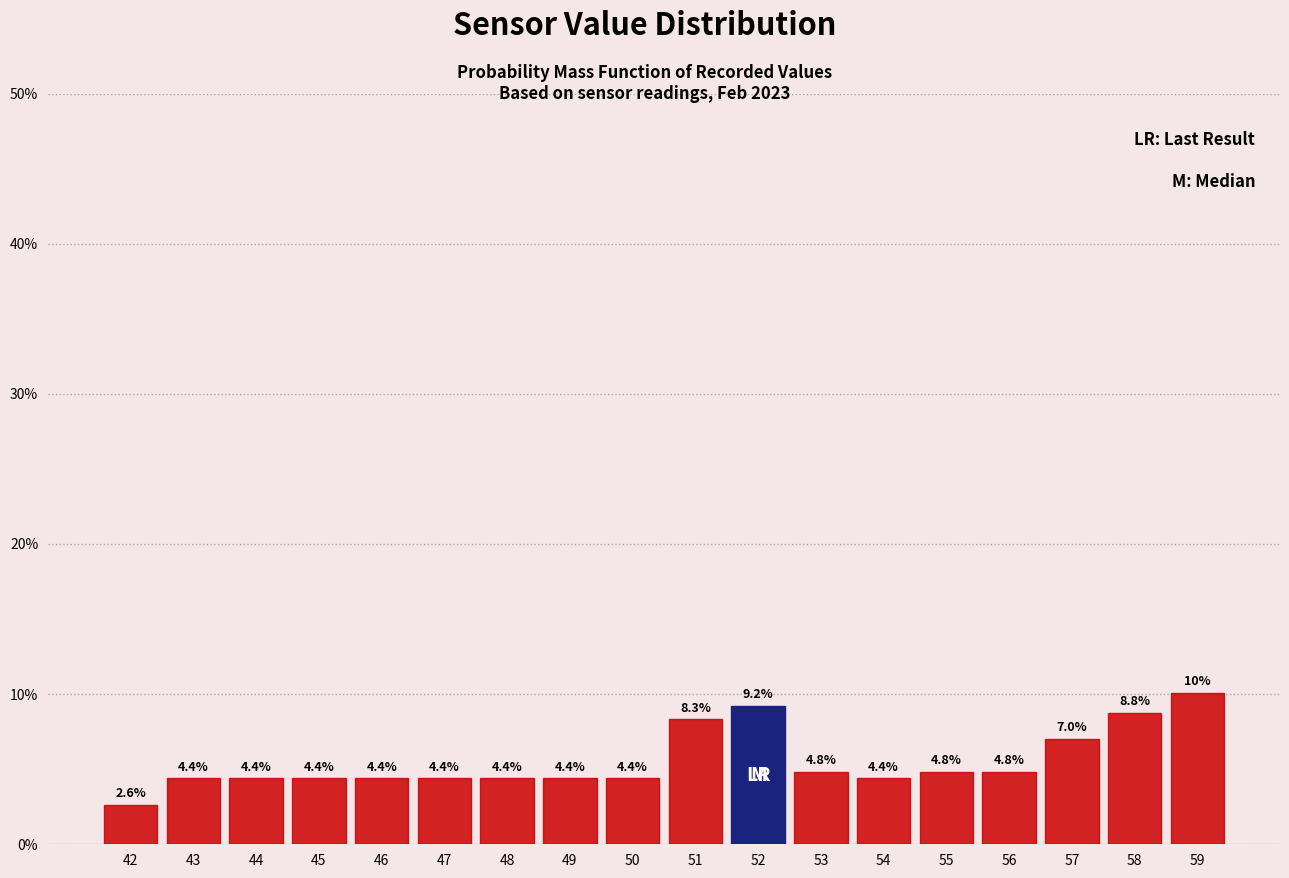

Reading right to left, extract all data points from this chart.

59=10.1	58=8.8	57=7.0	56=4.8	55=4.8	54=4.4	53=4.8	52=9.2	51=8.3	50=4.4	49=4.4	48=4.4	47=4.4	46=4.4	45=4.4	44=4.4	43=4.4	42=2.6